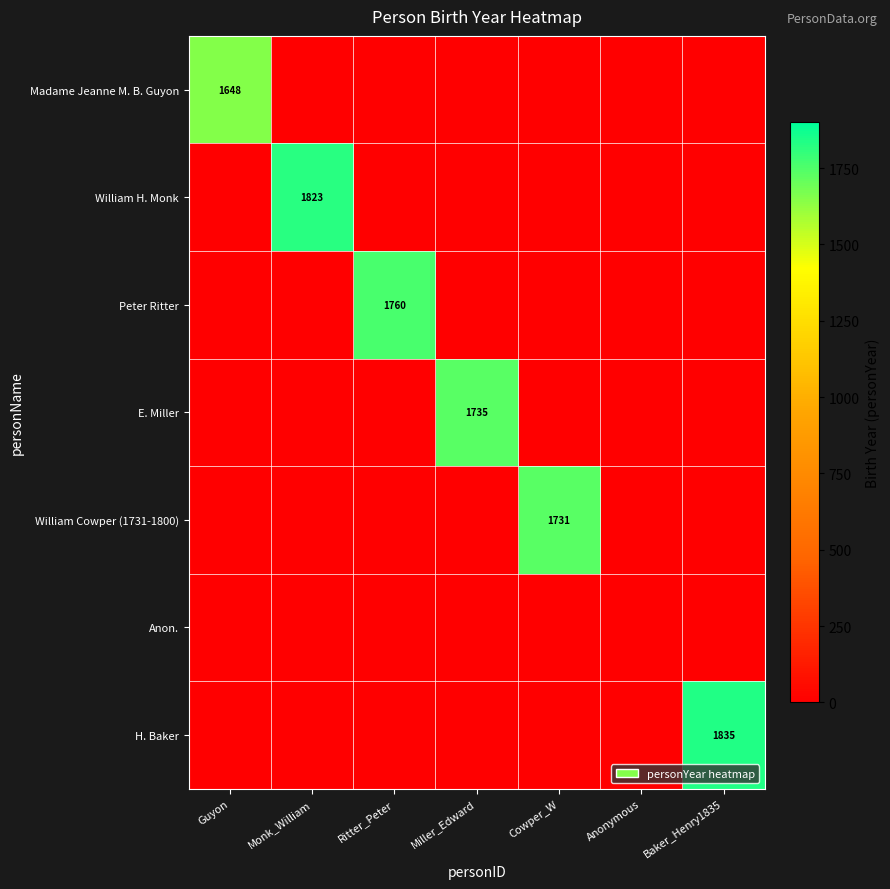

The Peter Ritter series shows 1760 at Ritter_Peter. True or false?

True